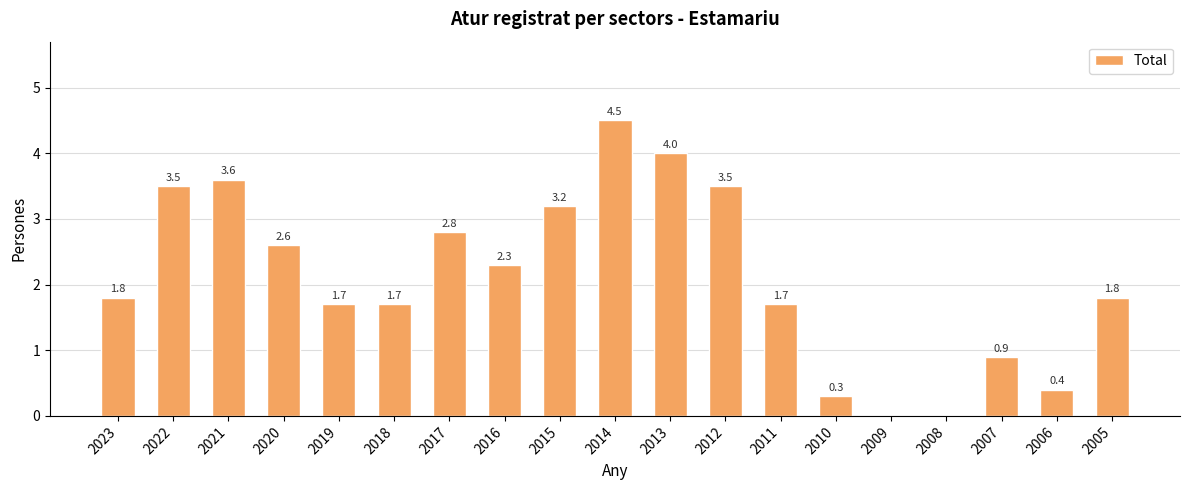

What is the difference between the values at 2012 and 2020?

0.9